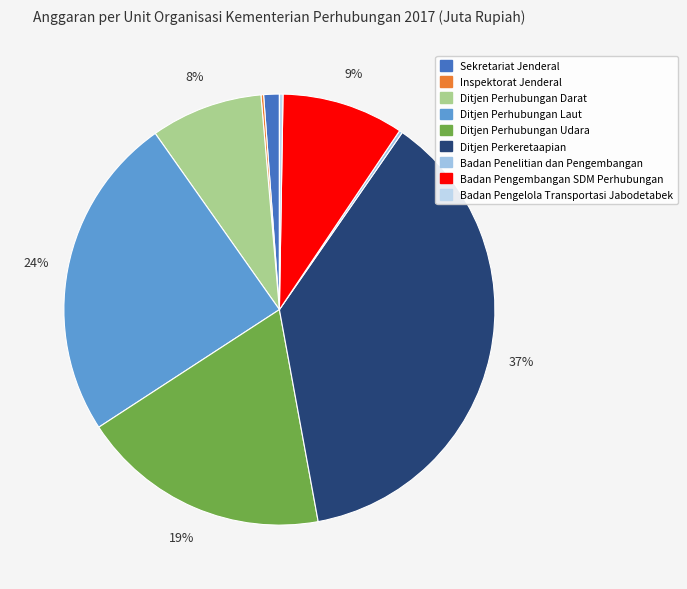

Rank the categories by value from highest to lowest.

Ditjen Perkeretaapian, Ditjen Perhubungan Laut, Ditjen Perhubungan Udara, Badan Pengembangan SDM Perhubungan, Ditjen Perhubungan Darat, Sekretariat Jenderal, Badan Pengelola Transportasi Jabodetabek, Badan Penelitian dan Pengembangan, Inspektorat Jenderal